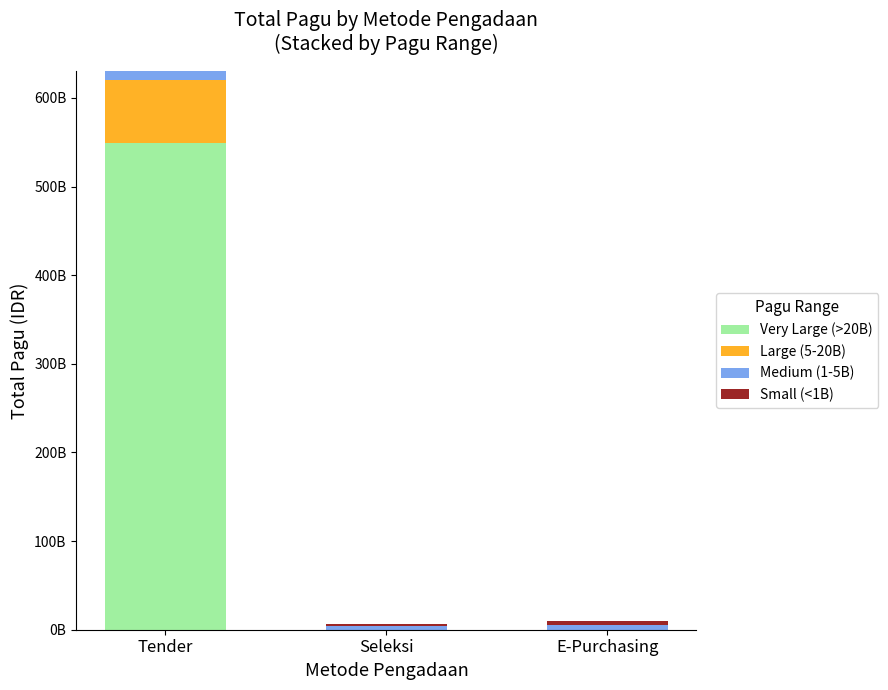

List the series in order of their peak value, highest first.

Very Large (>20B), Large (5-20B), Medium (1-5B), Small (<1B)